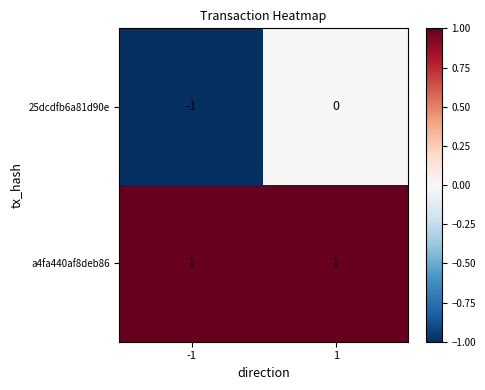

Rank the series by their maximum value, from highest to lowest.

a4fa440af8deb86, 25dcdfb6a81d90e